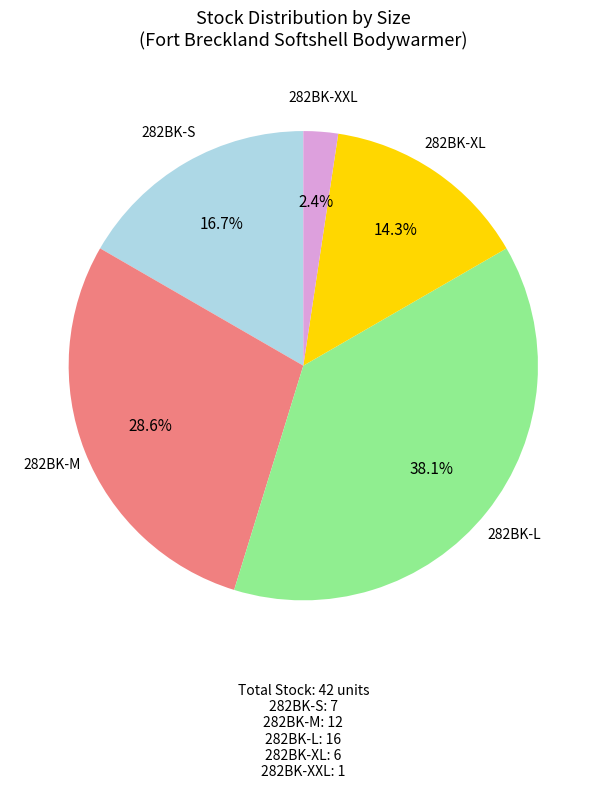

To the nearest percent, what is the difference between the largest and smallest slice percentages?

36%